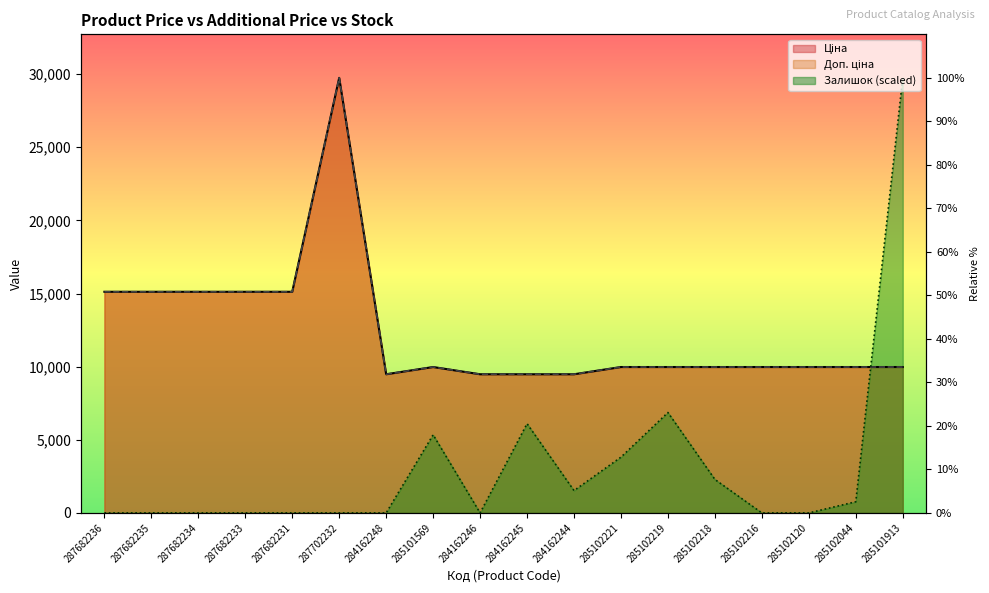

How many lines are shown in the chart?

3